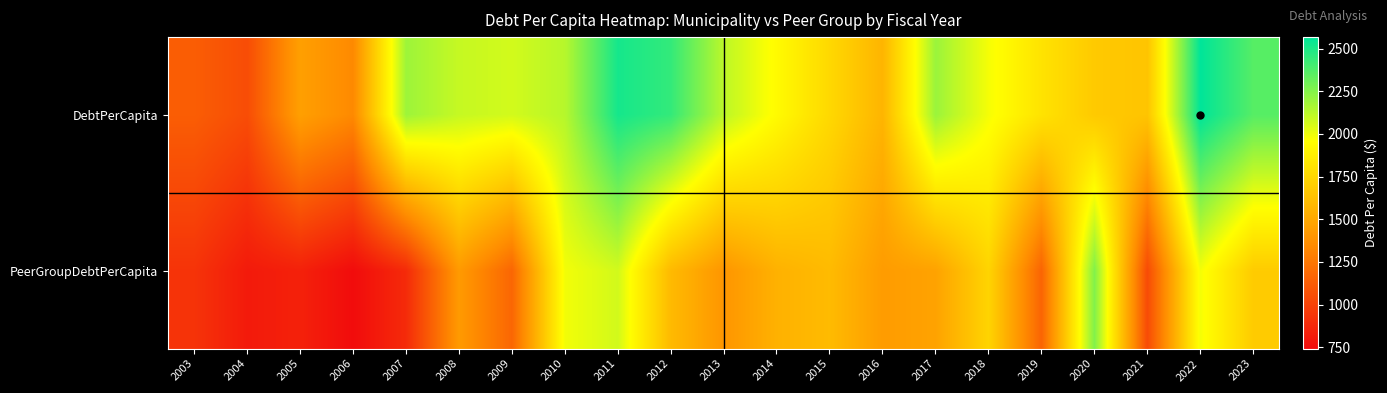

Which series has the largest range (max minus min)?

DebtPerCapita